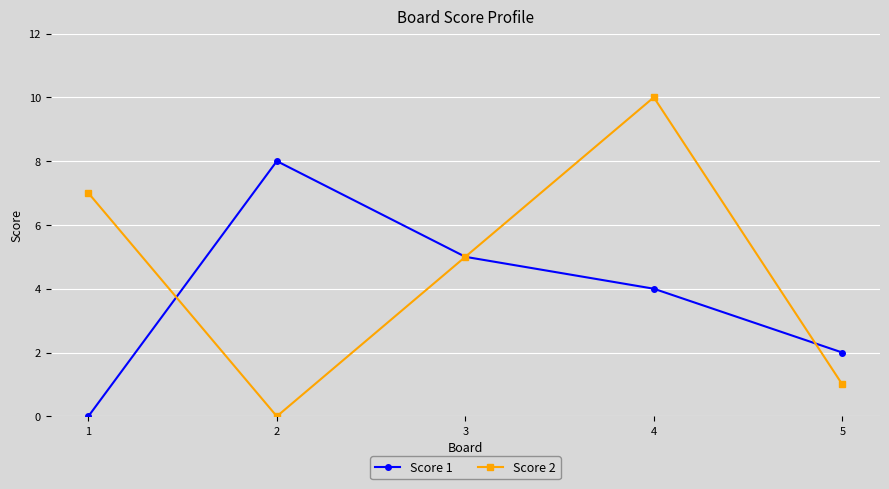

At how many categories does at least one series exceed 1?

5